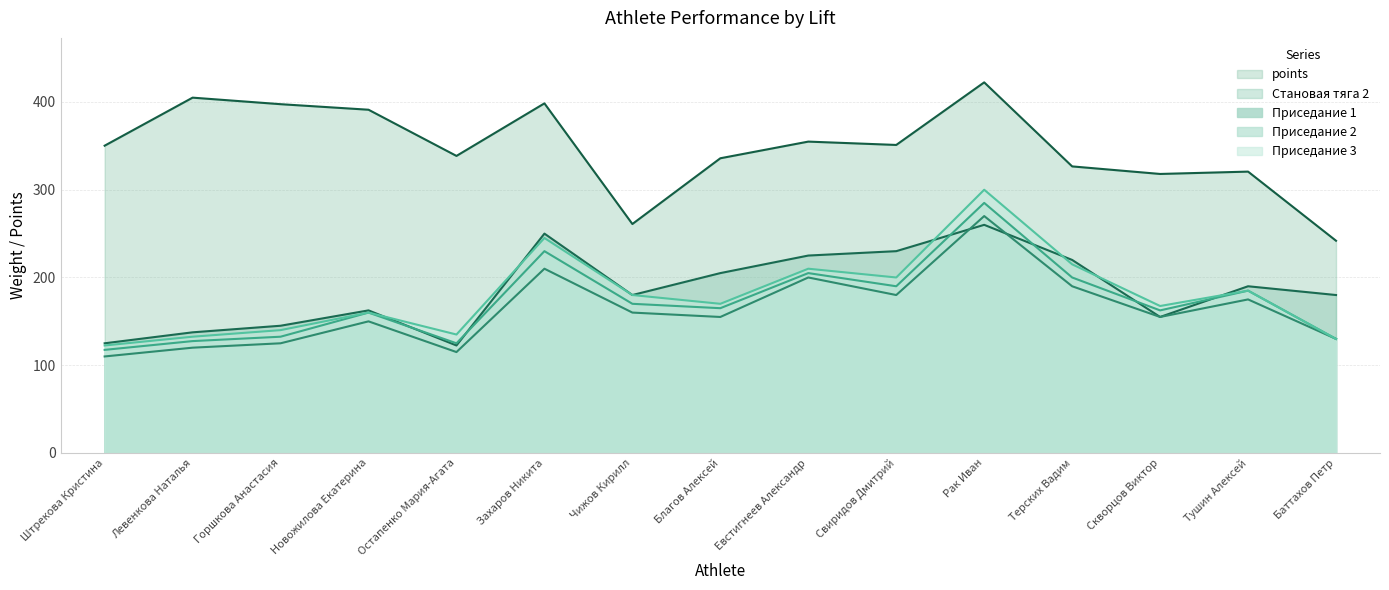

Read the Приседание 2 value at Благов Алексей.

165.0